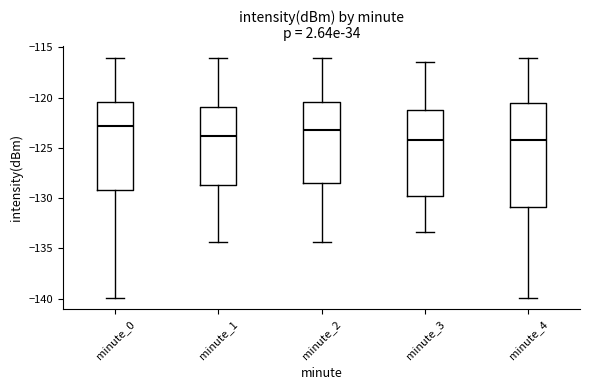

Reading left to right, transcribe this box plot: for each box, give where its median line is, the range the box spans, and where its two whiskers end, as read against the y-axis. The values are not printed on the chart, so give them approximately, as read against the axis.

minute_0: median -123.0, box -129.0 to -120.5, whiskers -140.0 to -116.0
minute_1: median -124.0, box -128.5 to -121.0, whiskers -134.5 to -116.0
minute_2: median -123.0, box -128.5 to -120.5, whiskers -134.5 to -116.0
minute_3: median -124.0, box -130.0 to -121.0, whiskers -133.5 to -116.5
minute_4: median -124.0, box -131.0 to -120.5, whiskers -140.0 to -116.0